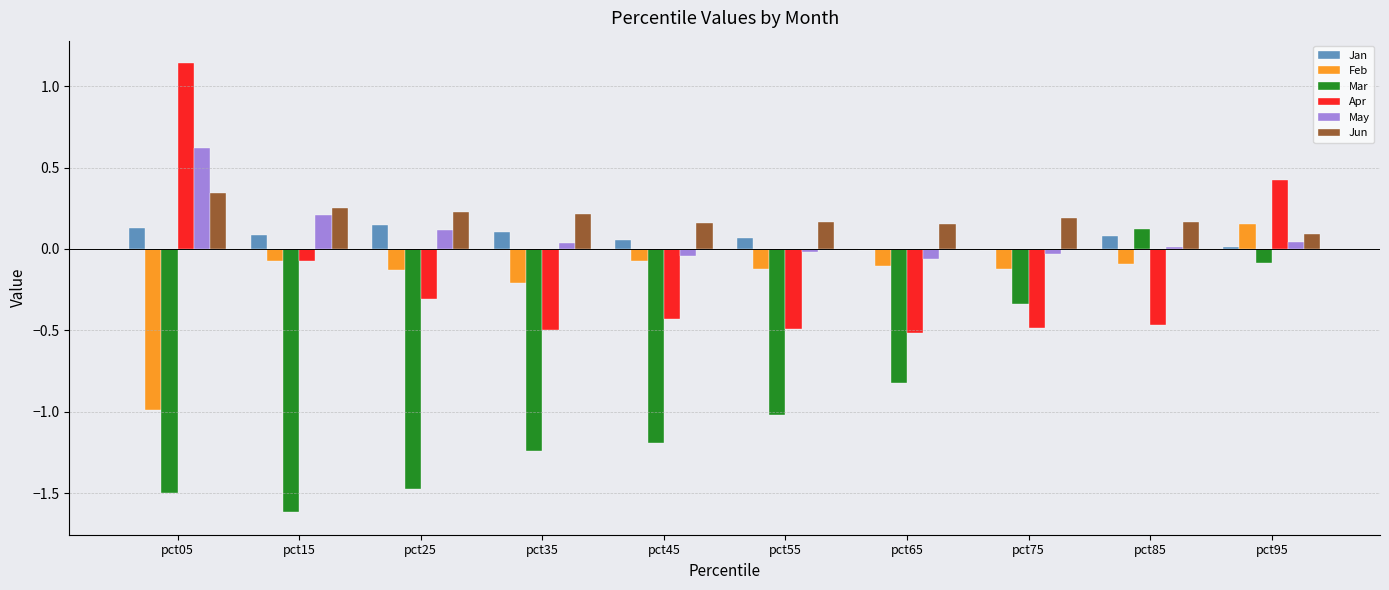

Is the value of Jun at pct35 greater than the value of Apr at pct75?

Yes